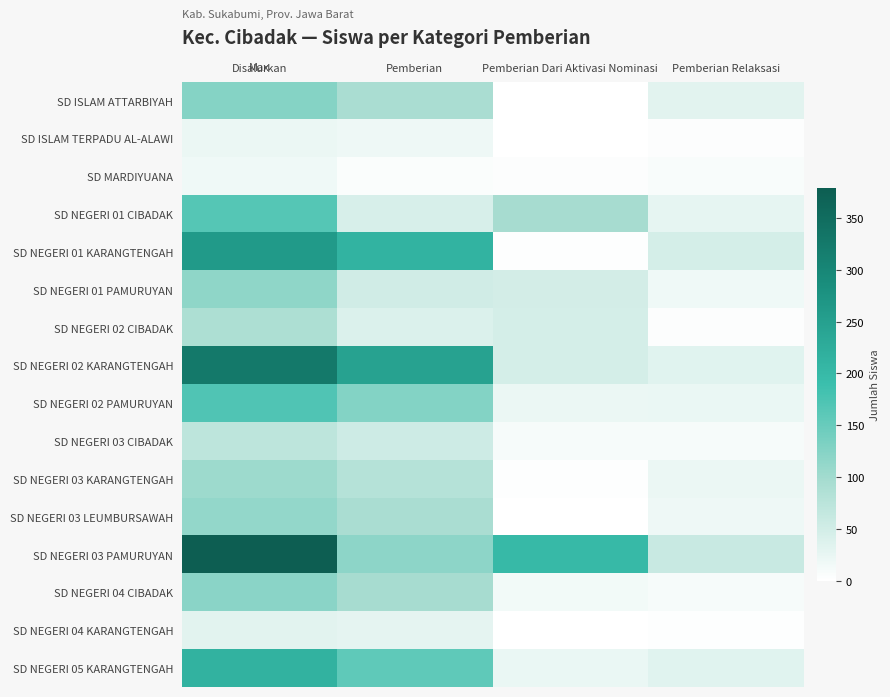

How many categories are shown in the chart?

4